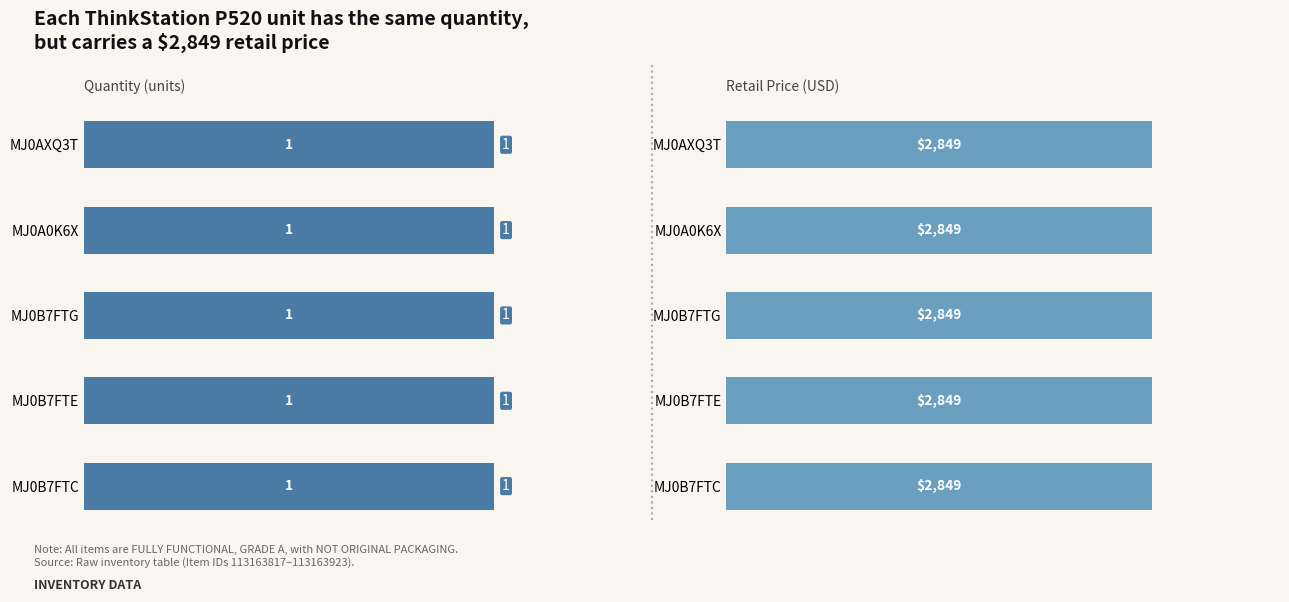

What is the approximate value of RetailPrice at MJ0A0K6X?

2849